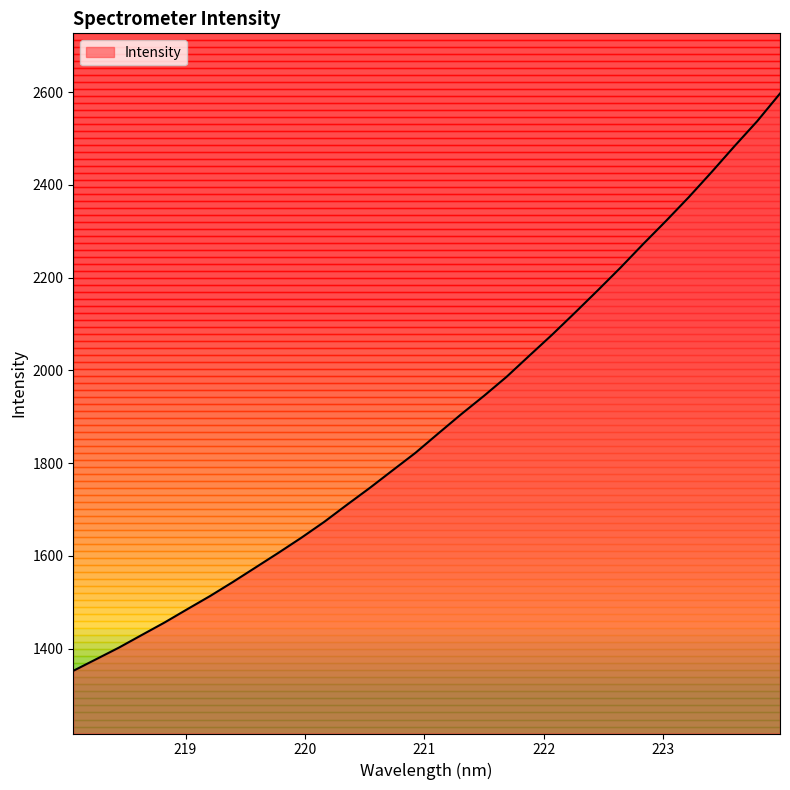

What is the difference between the maximum and minimum values?

1245.3